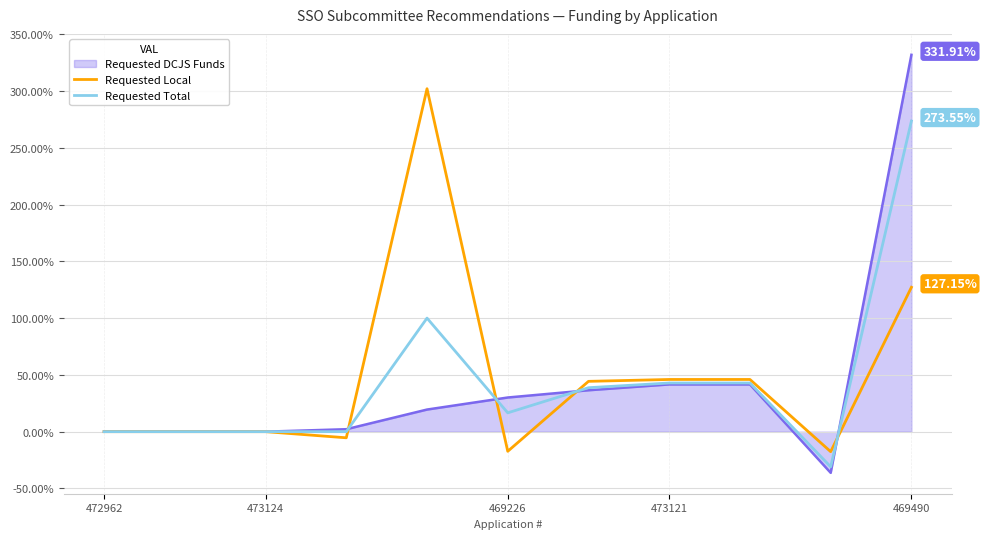

Rank the series by their maximum value, from highest to lowest.

Requested DCJS Funds, Requested Local, Requested Total